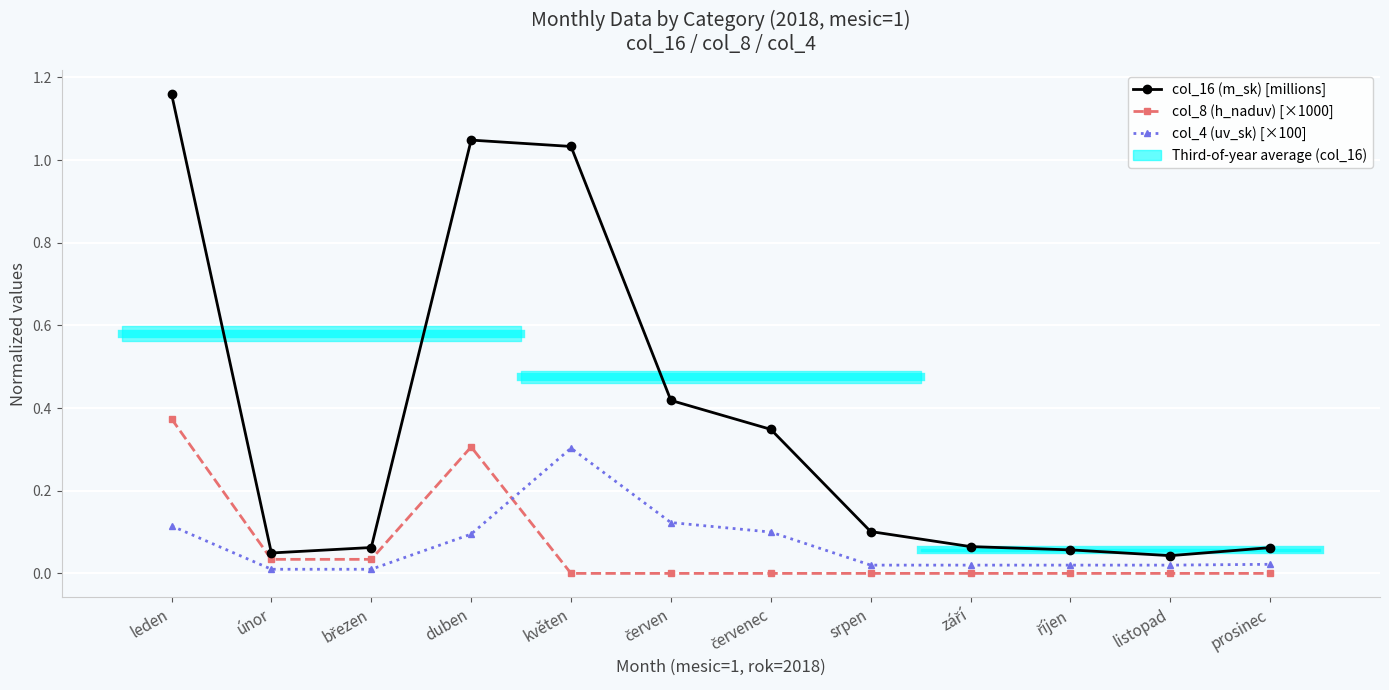

Reading right to left, extract all data points from this chart.

col_16 (m_sk) [millions]: 0.1	0.0	0.1	0.1	0.1	0.3	0.4	1.0	1.0	0.1	0.0	1.2
col_8 (h_naduv) [×1000]: 0.0	0.0	0.0	0.0	0.0	0.0	0.0	0.0	0.3	0.0	0.0	0.4
col_4 (uv_sk) [×100]: 0.0	0.0	0.0	0.0	0.0	0.1	0.1	0.3	0.1	0.0	0.0	0.1